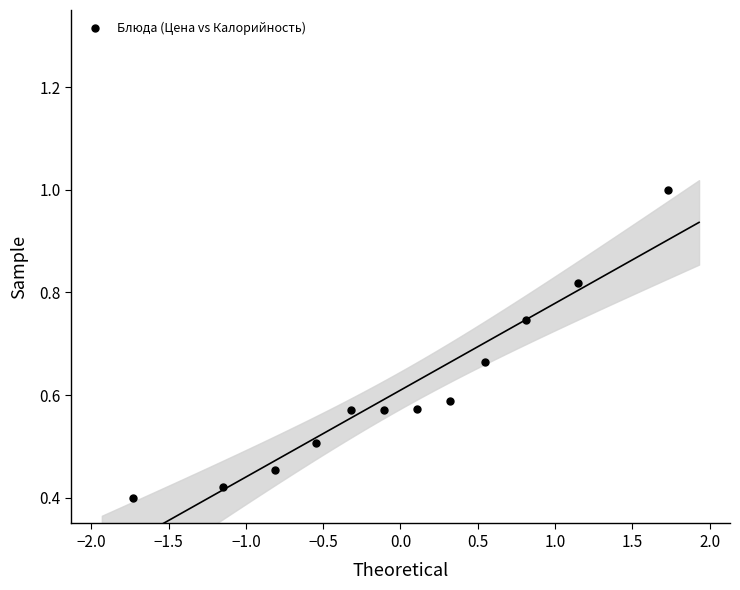

What is the range of X values (max minus min)?

3.5